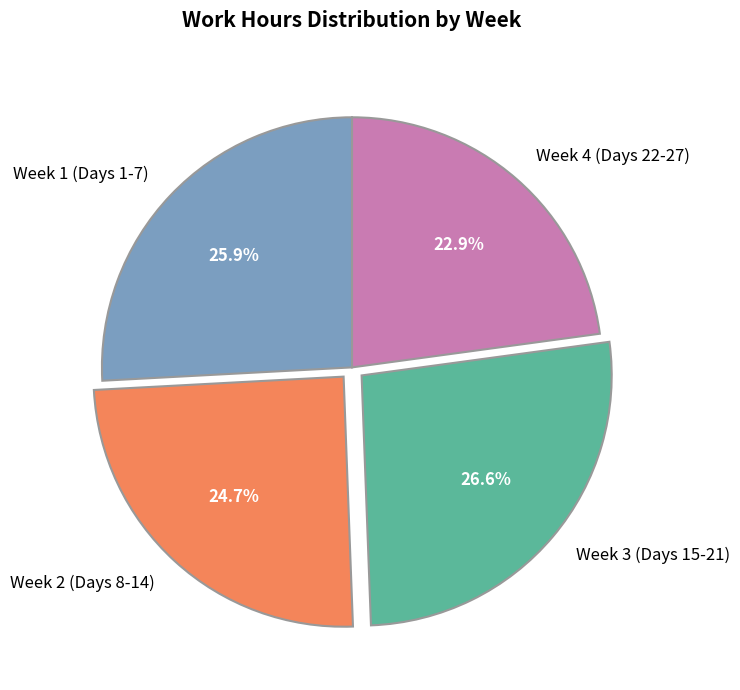

To the nearest percent, what is the average slice percentage?

25%